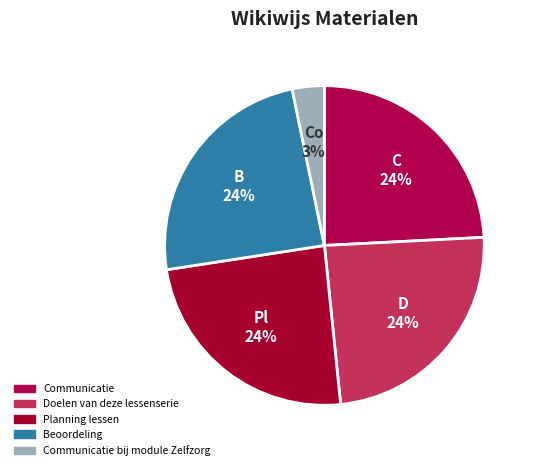

What is the ratio of the value at Communicatie bij module Zelfzorg to the value at Beoordeling?

0.1